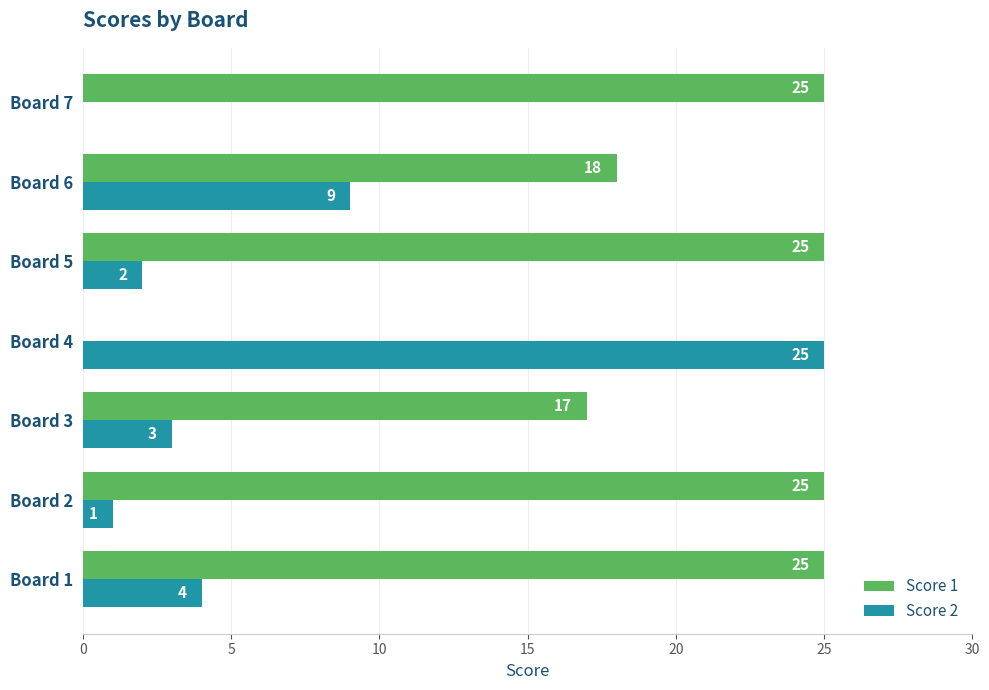

What is the maximum value for Score 2?

25